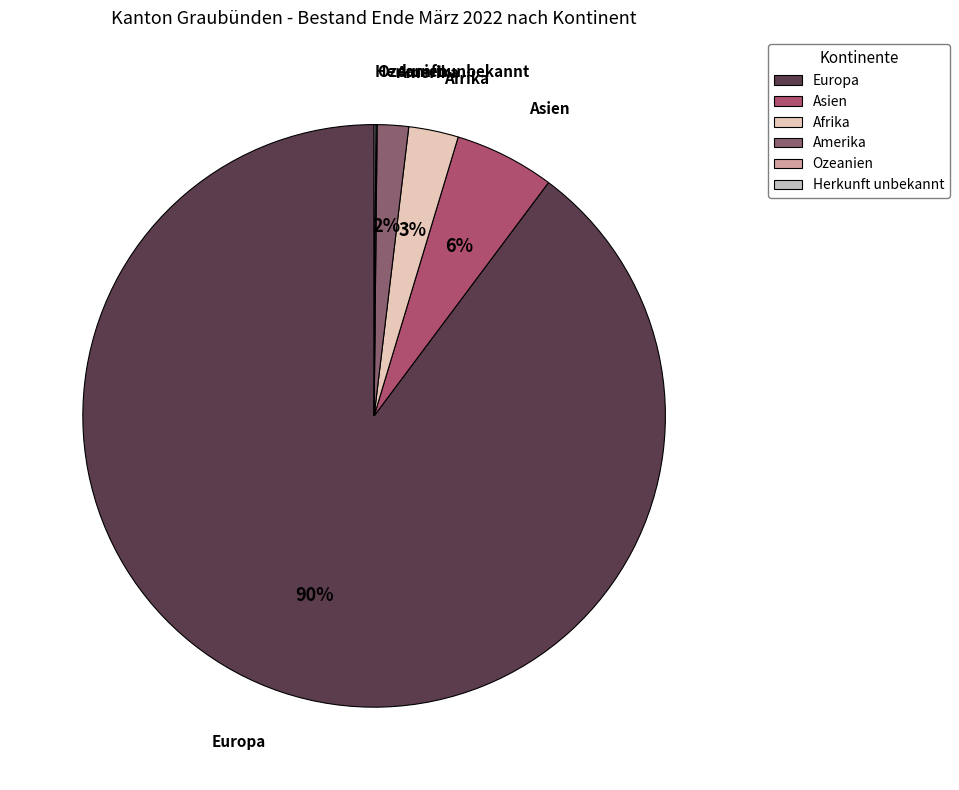

Which slice is the largest?

Europa